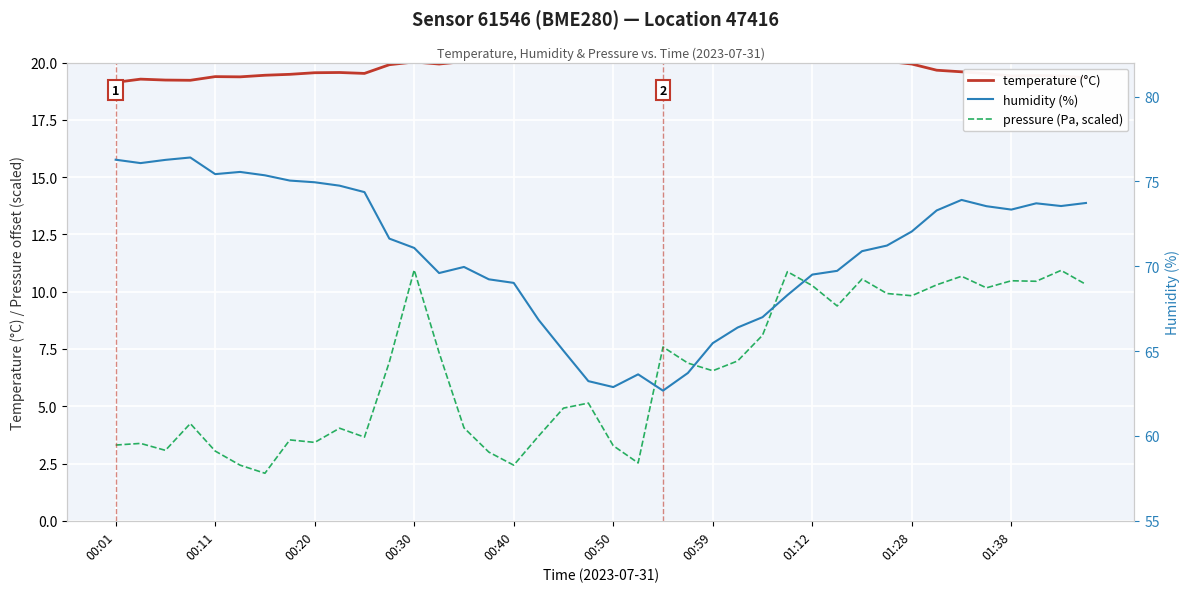

Where does the pressure (Pa, scaled) series first go above 6?

11